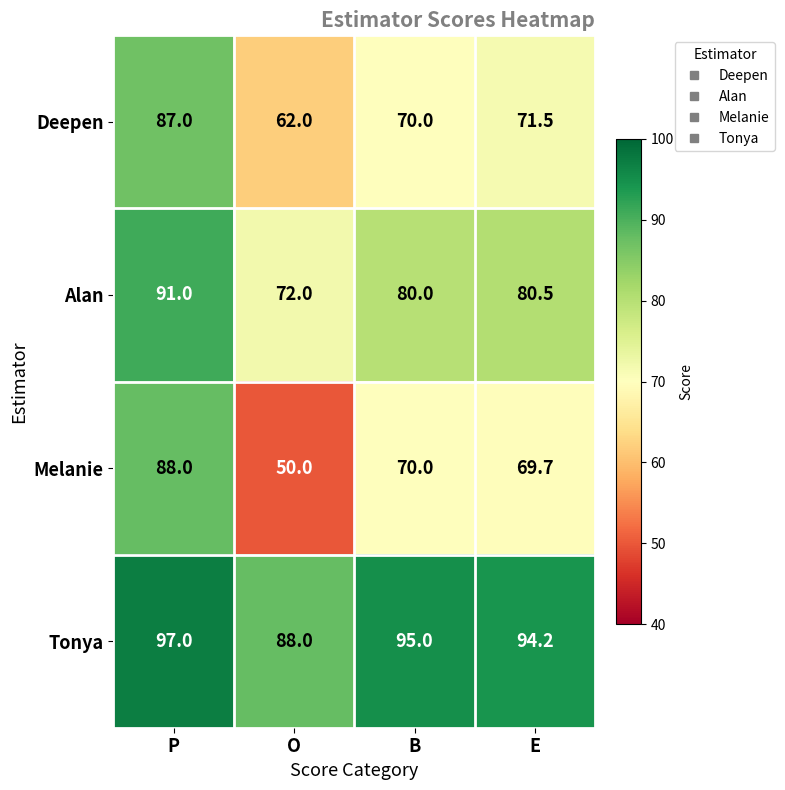

Which category has the lowest value across all series?

O